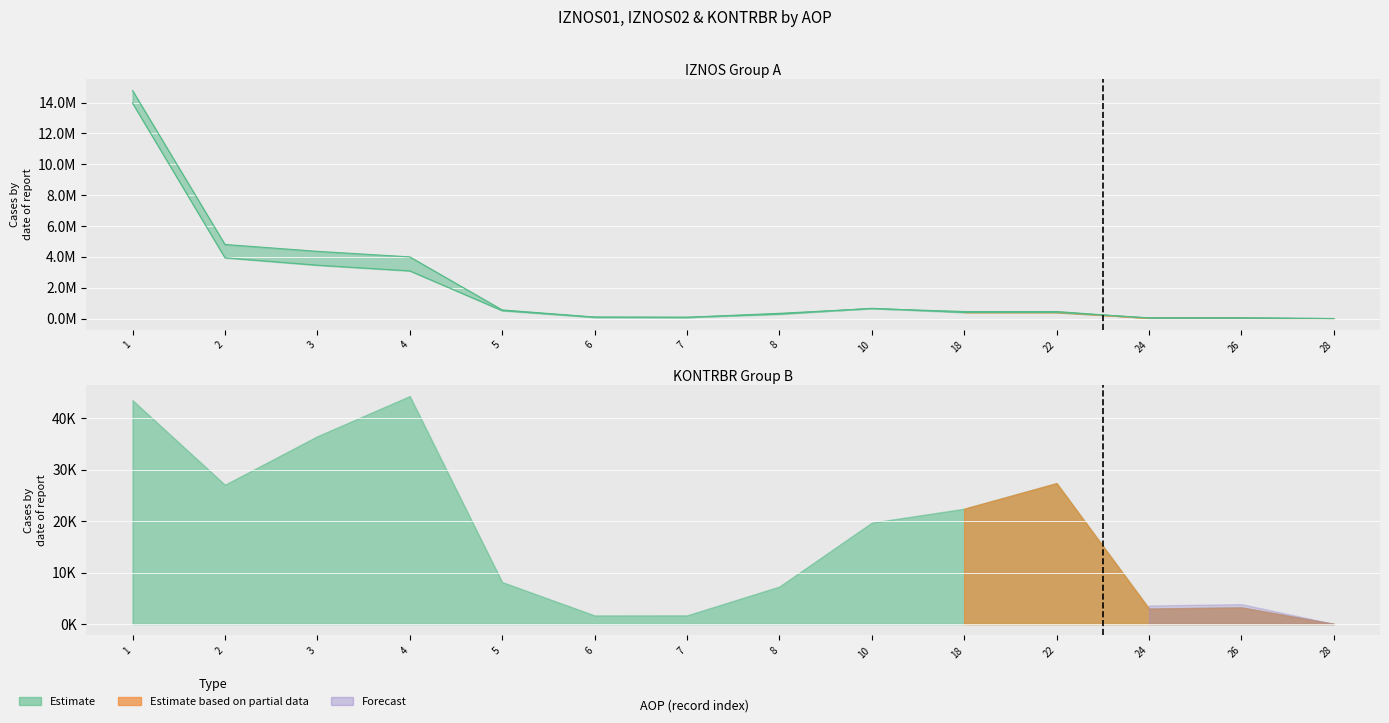

True or false: IZNOS01 has a value of 13966657.0 at 1.

True